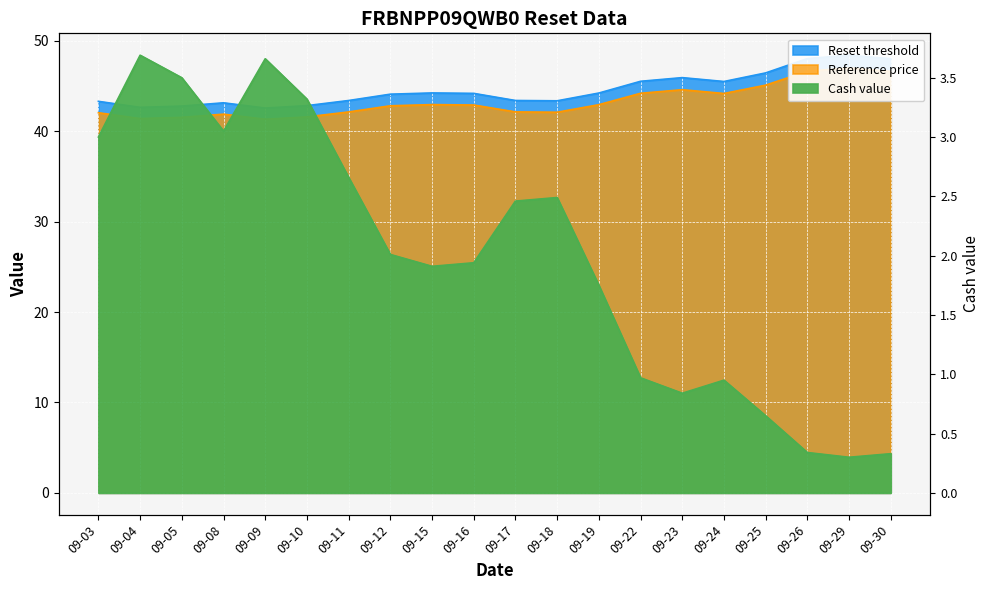

What is the value of the Reference price point at the 4th from the left?

41.9